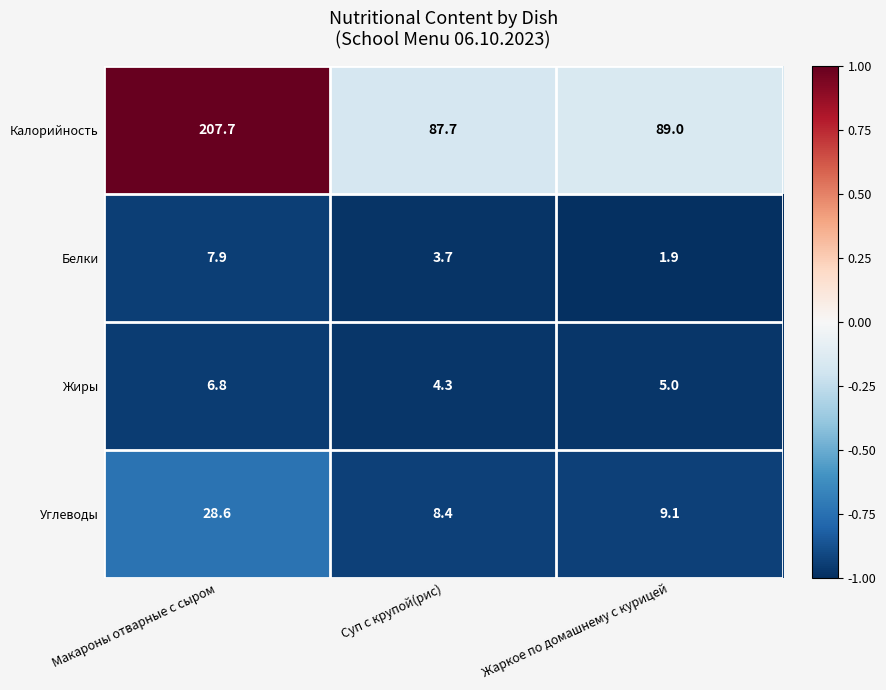

How many data points does each series have?

3